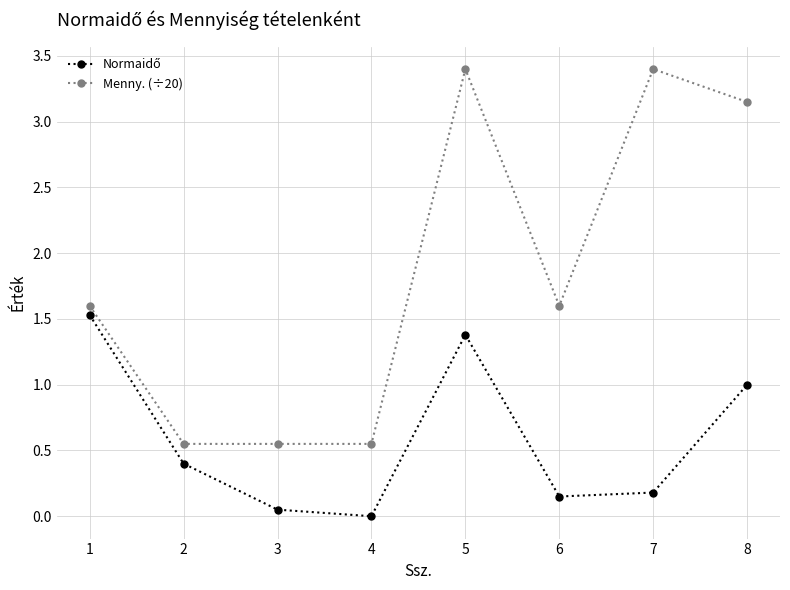

What is the total value across all series at 5?

4.8